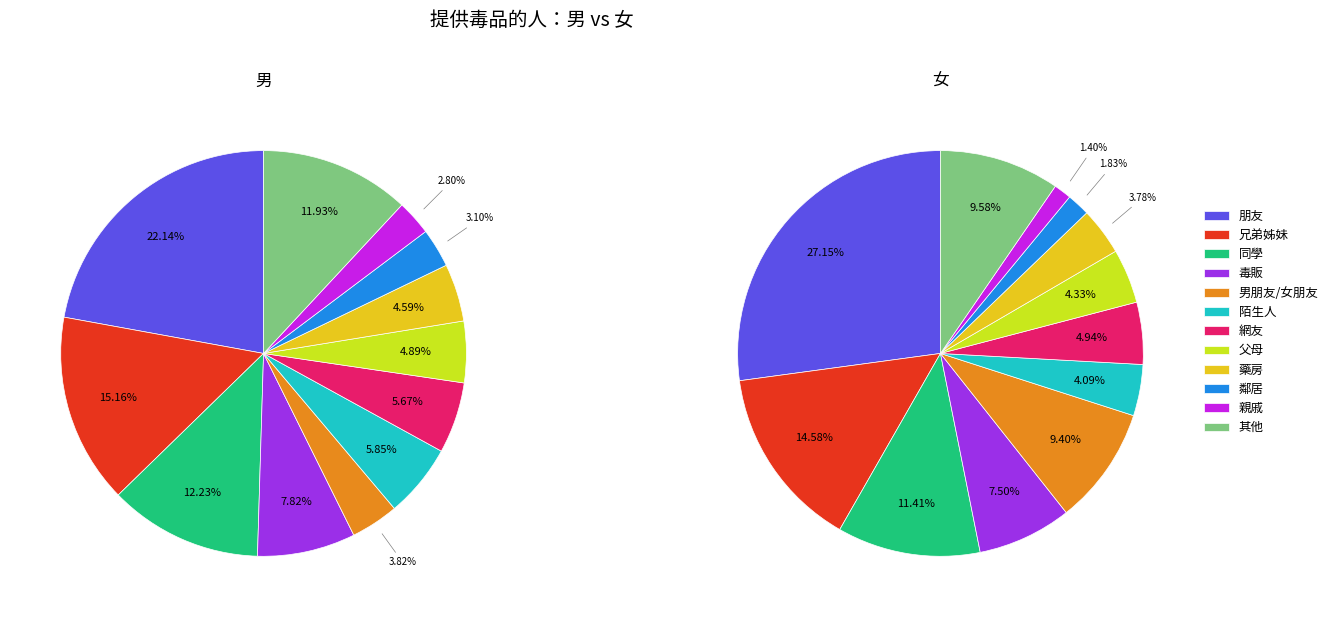

How many slices are in this pie chart?

12